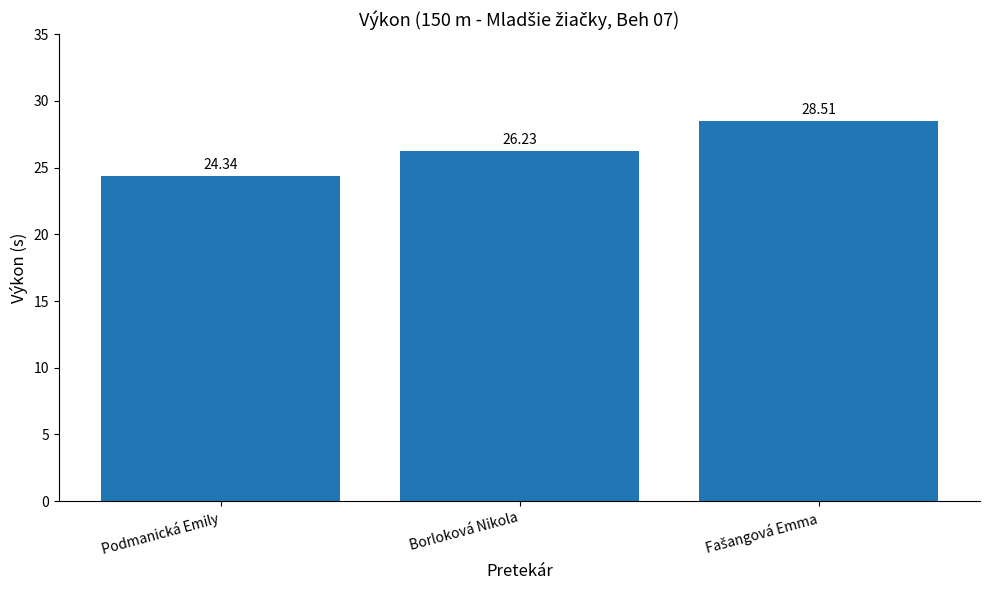

How many categories are shown in the chart?

3